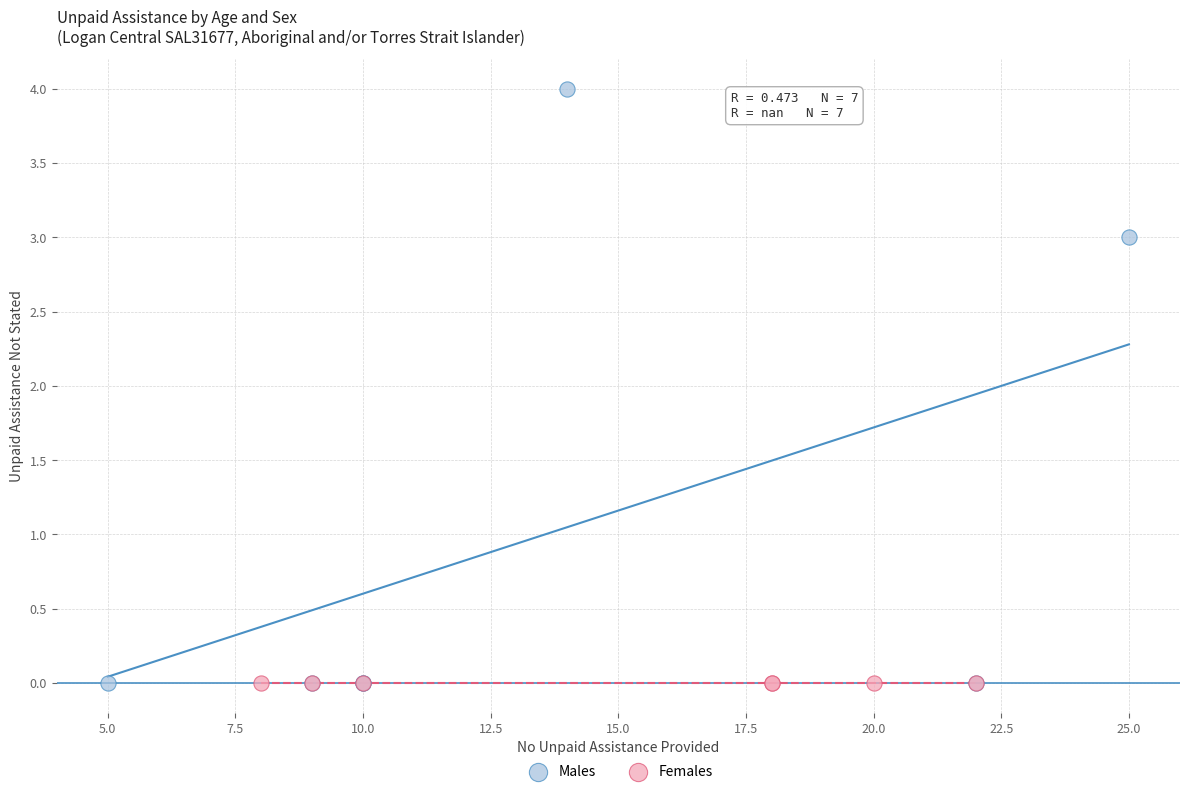

Which series contains the highest Y value?

Males